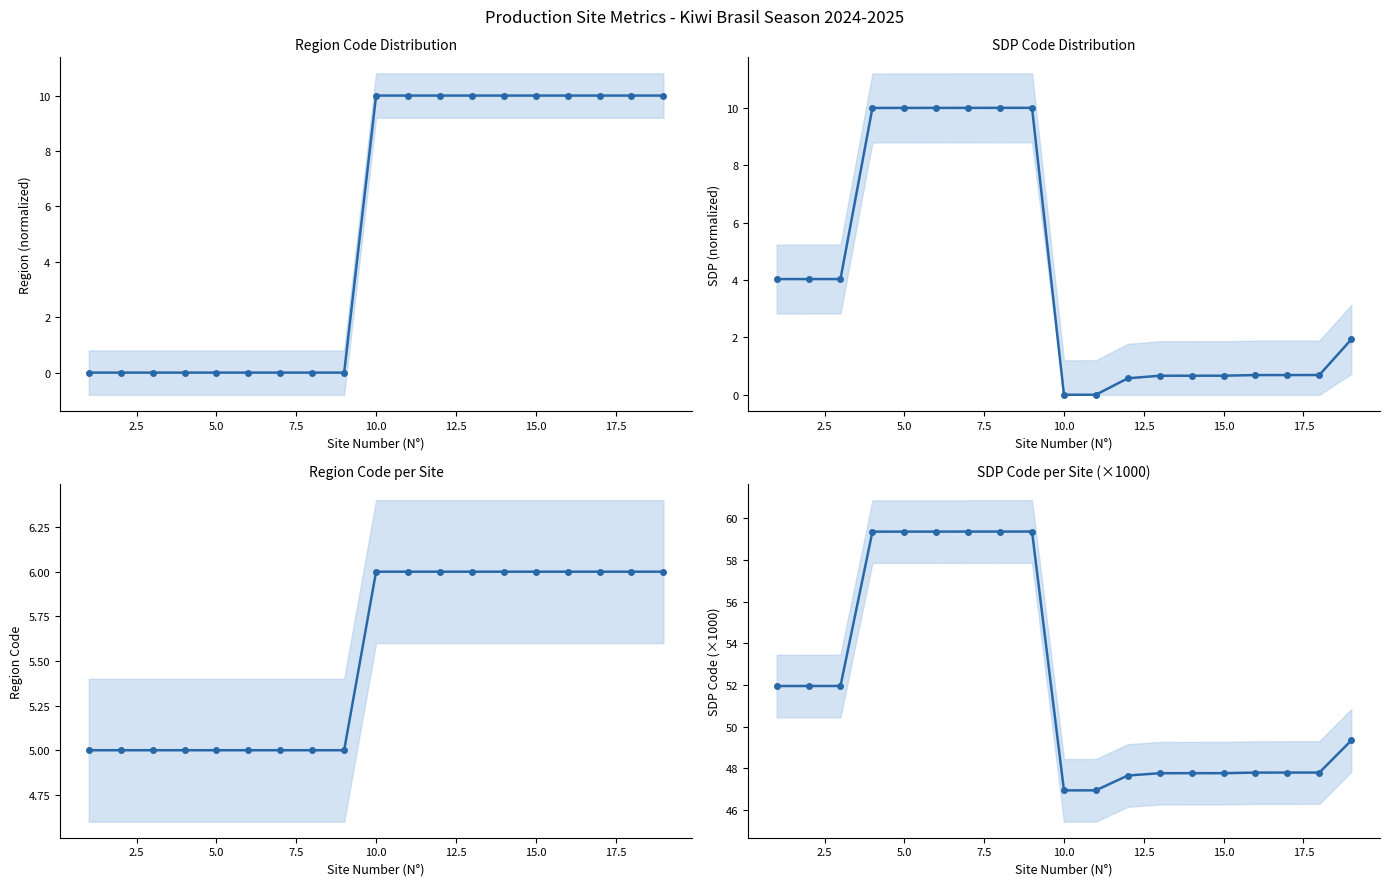

True or false: SDP Code (×1000) and SDP (normalized) intersect in this chart.

False